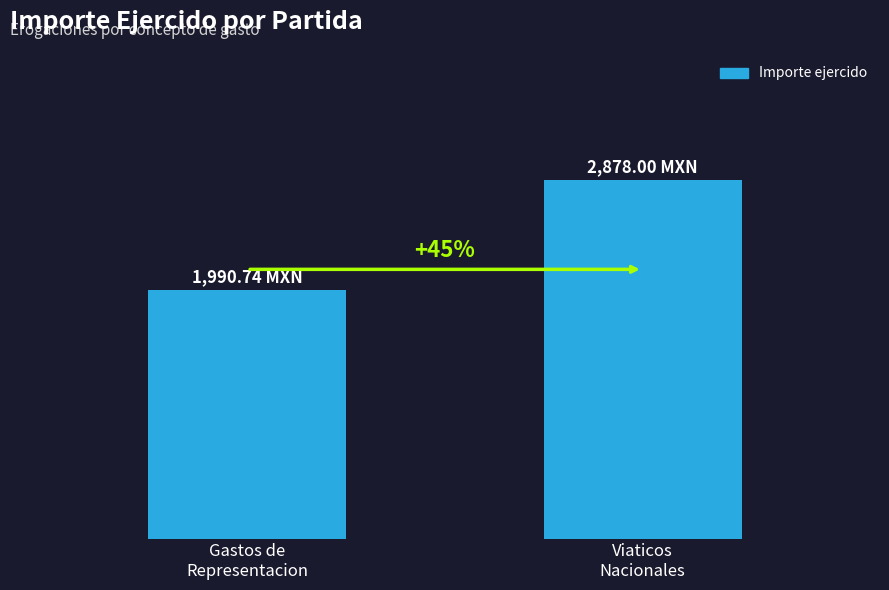

What position from the right is Gastos de
Representacion?

2